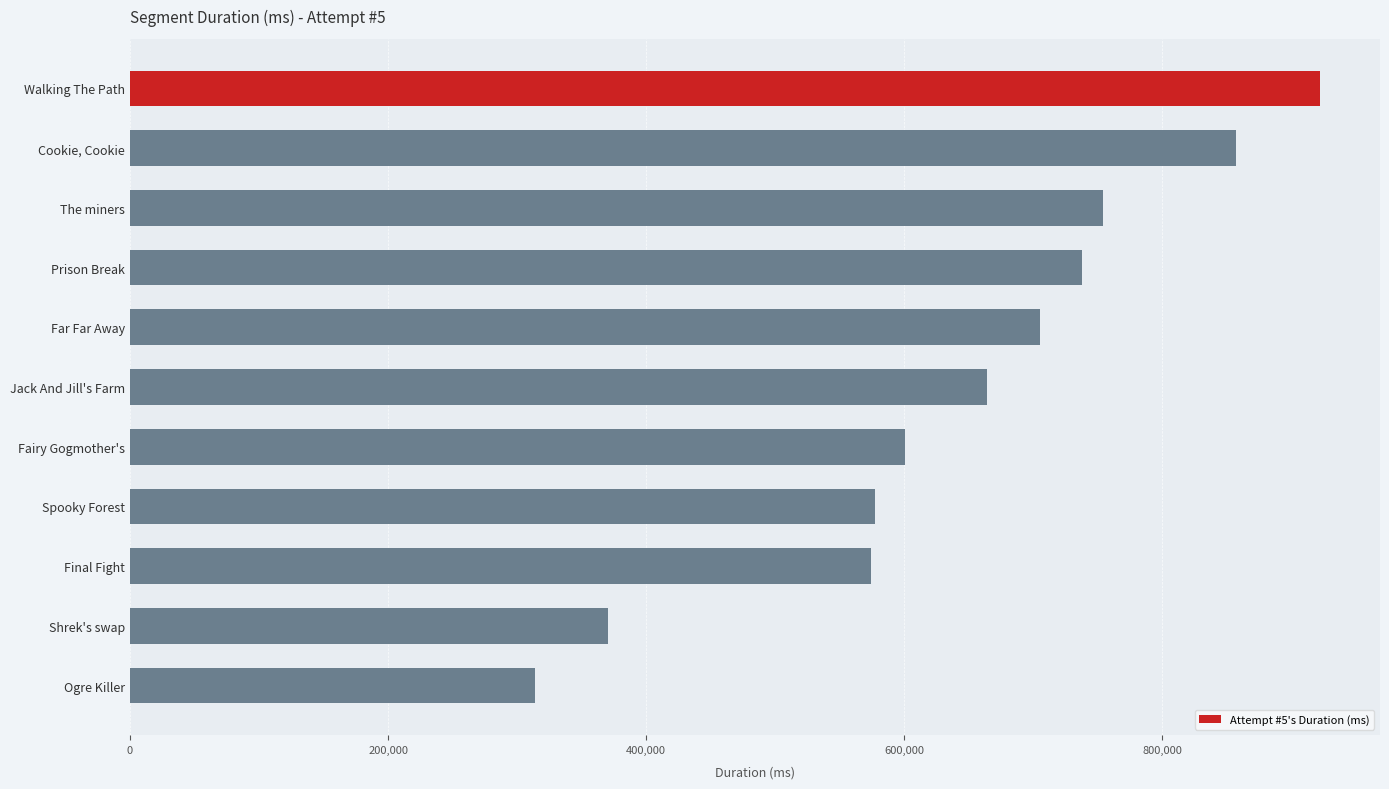

Rank the categories by value from lowest to highest.

Ogre Killer, Shrek's swap, Final Fight, Spooky Forest, Fairy Gogmother's, Jack And Jill's Farm, Far Far Away, Prison Break, The miners, Cookie, Cookie, Walking The Path